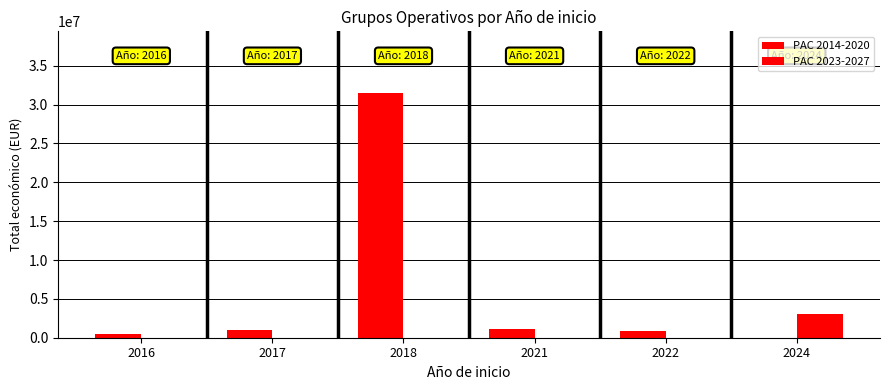

Are the bars grouped side by side (vs. stacked)?

Yes